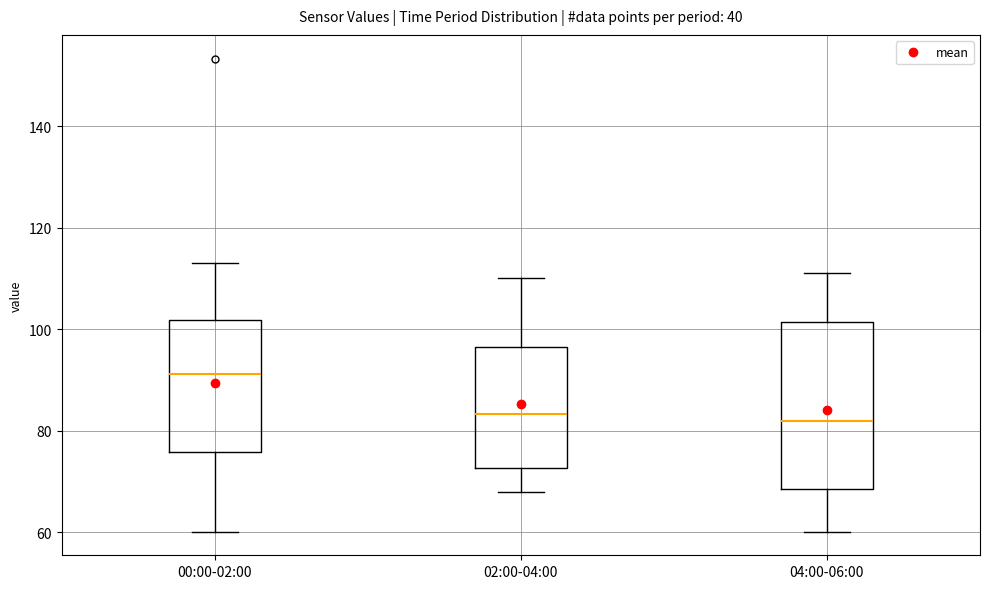

Comparing the boxes themselves (not the whiskers), which one is the tallest?

04:00-06:00